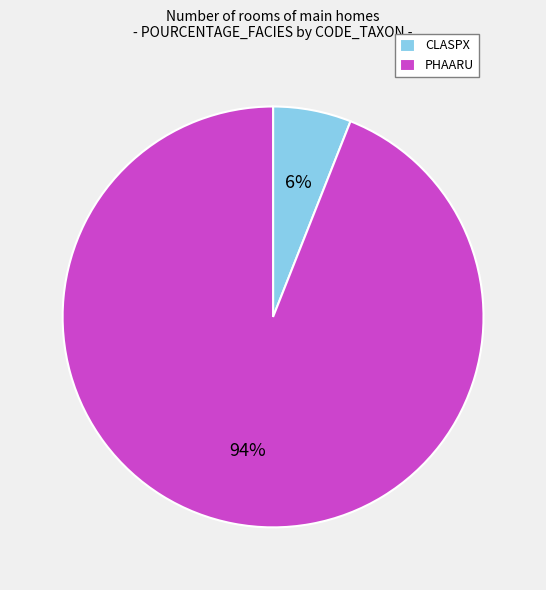

Which slice is the largest?

PHAARU